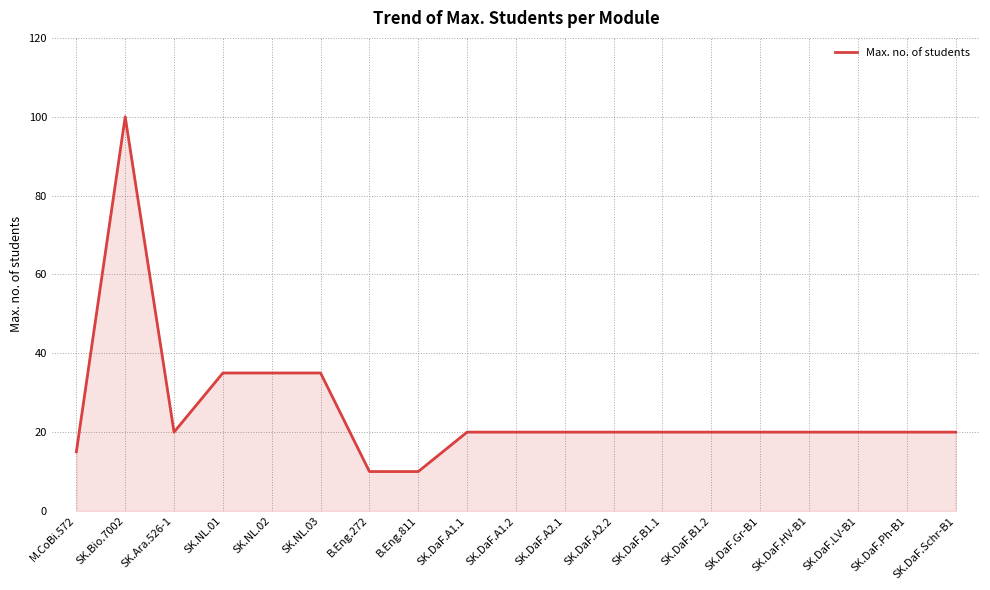

What is the change in value from M.CoBi.572 to SK.DaF.A2.1?

+5